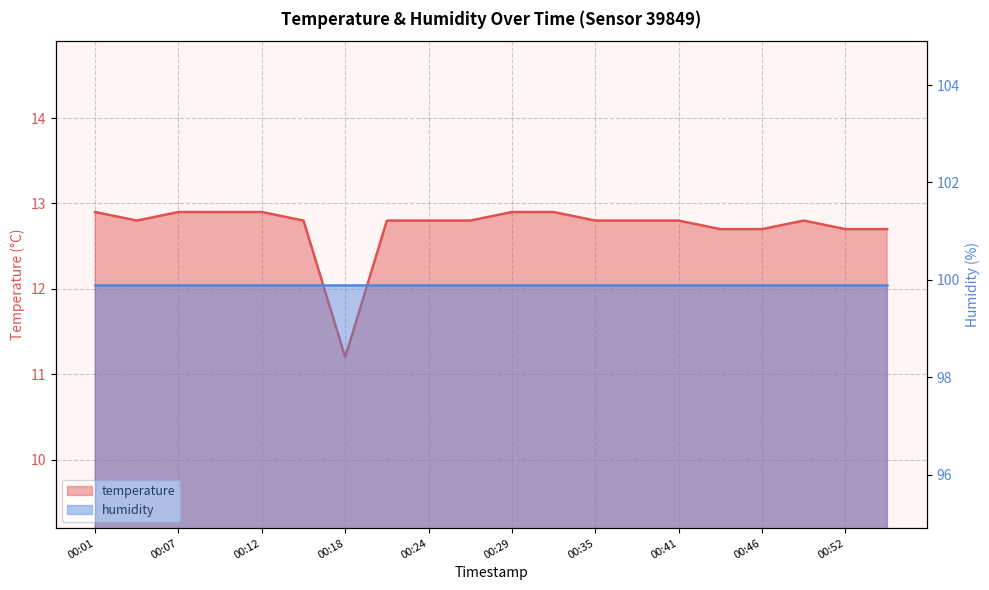

How many categories are shown in the chart?

20